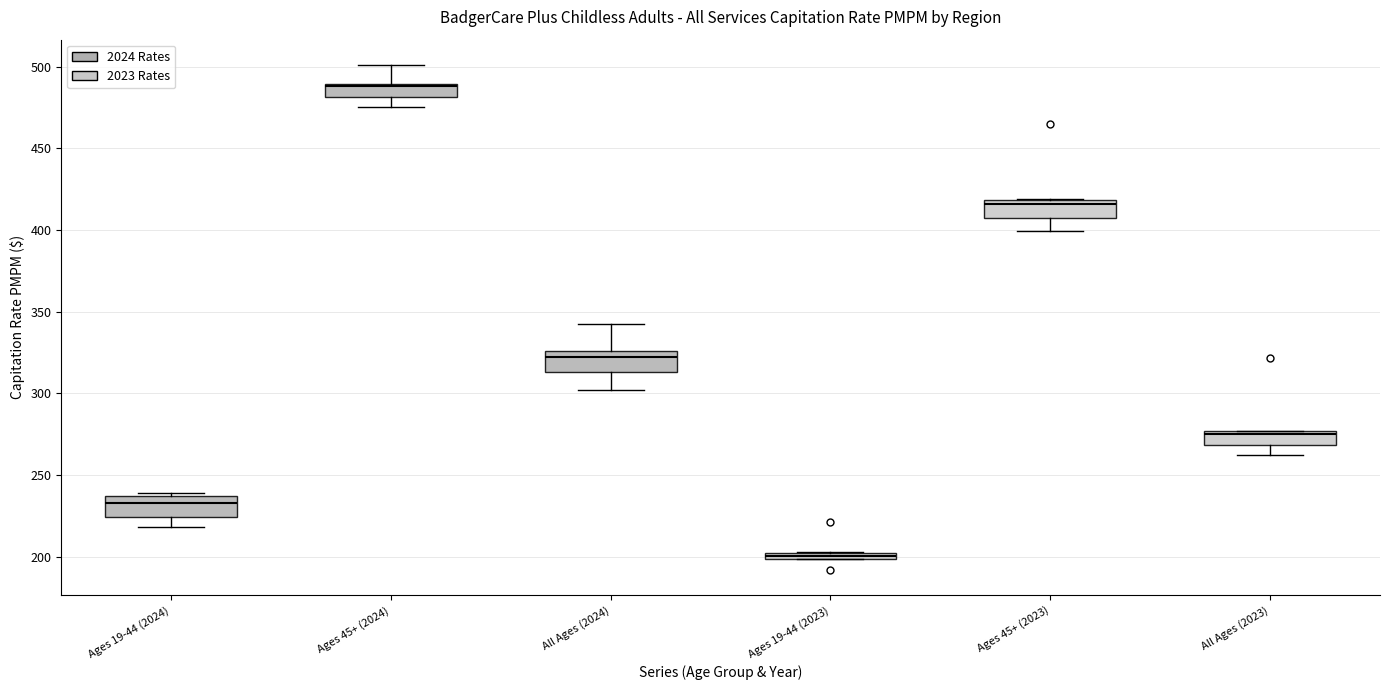

Which box's median line is the lowest?

Ages 19-44 (2023)